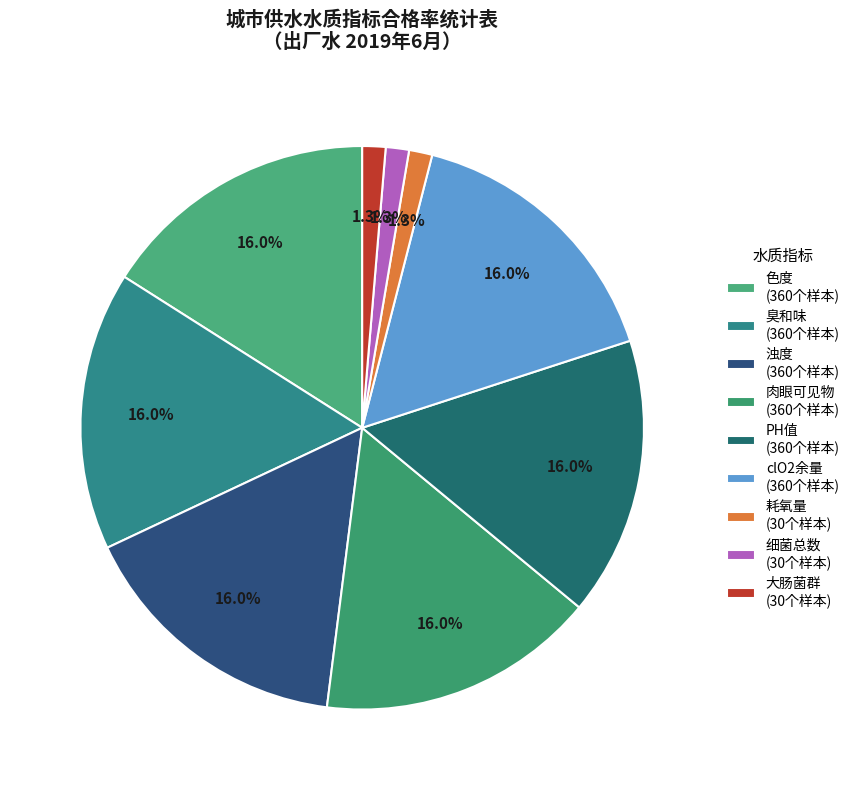

How many slices are in this pie chart?

9